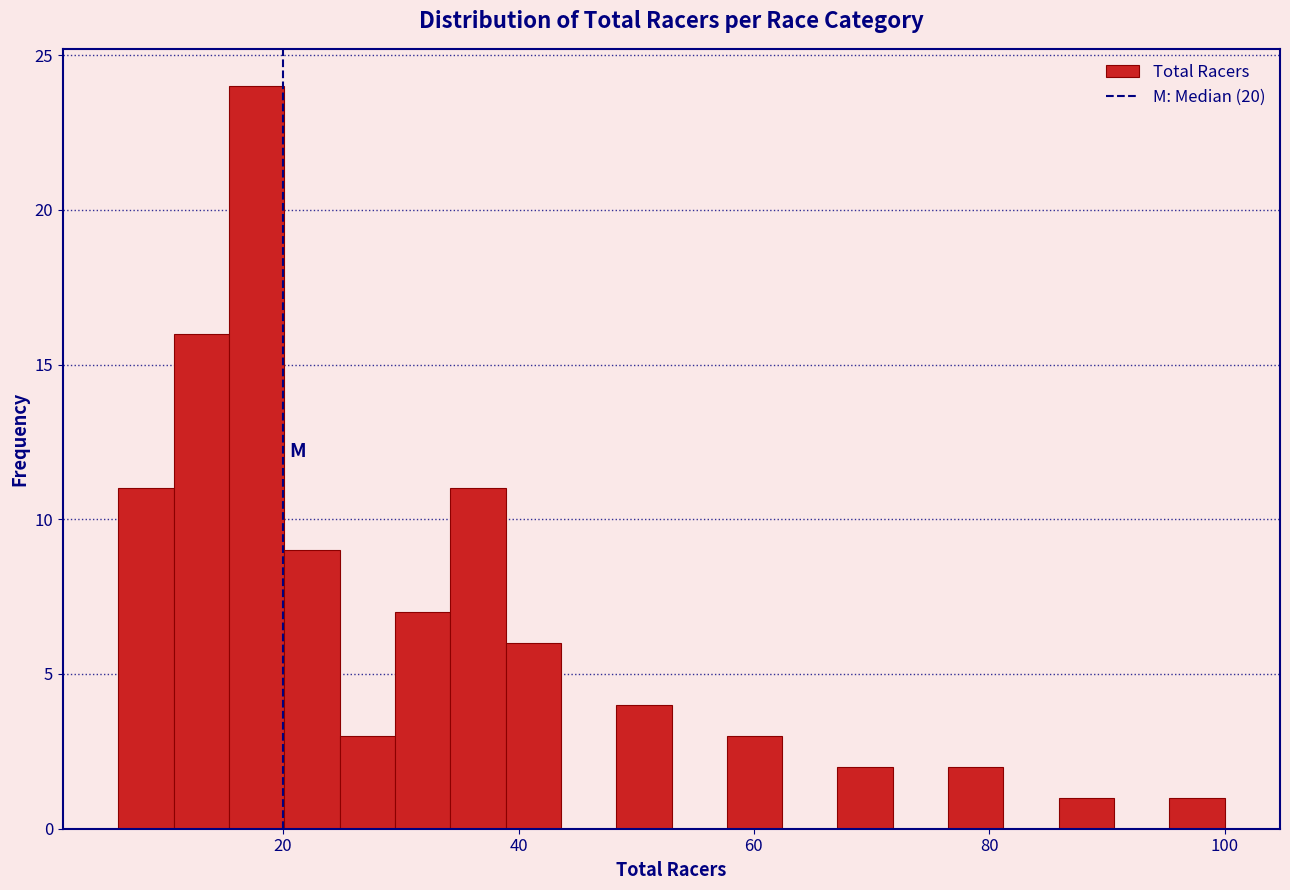

Read against the x-axis, roughly where is the centre of the tallest bar?

18